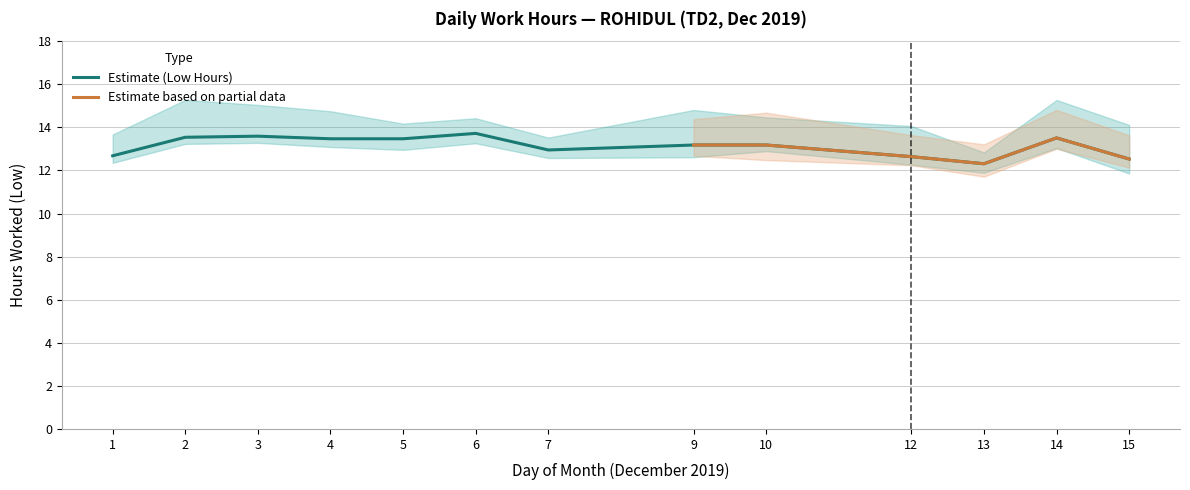

In Low (Hours), how many points are higher than both neighbors (excluding endpoints)?

3